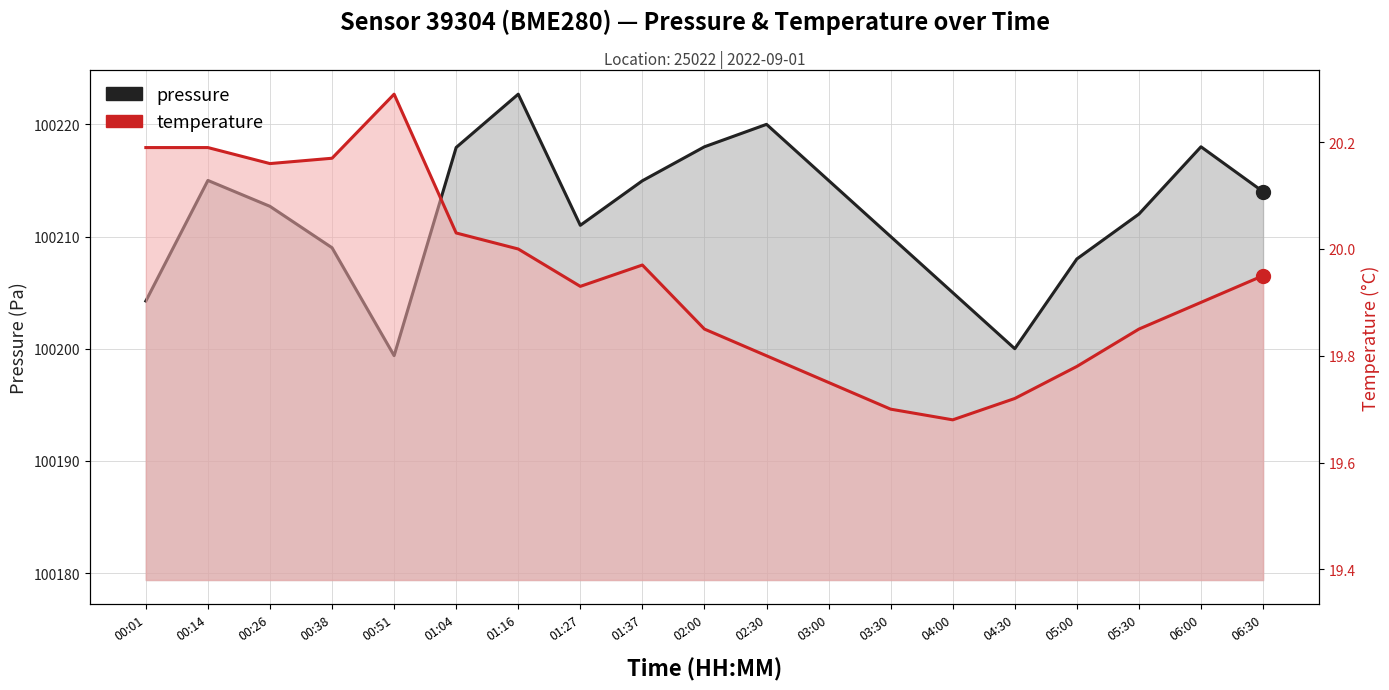

True or false: pressure and temperature cross at least once.

False